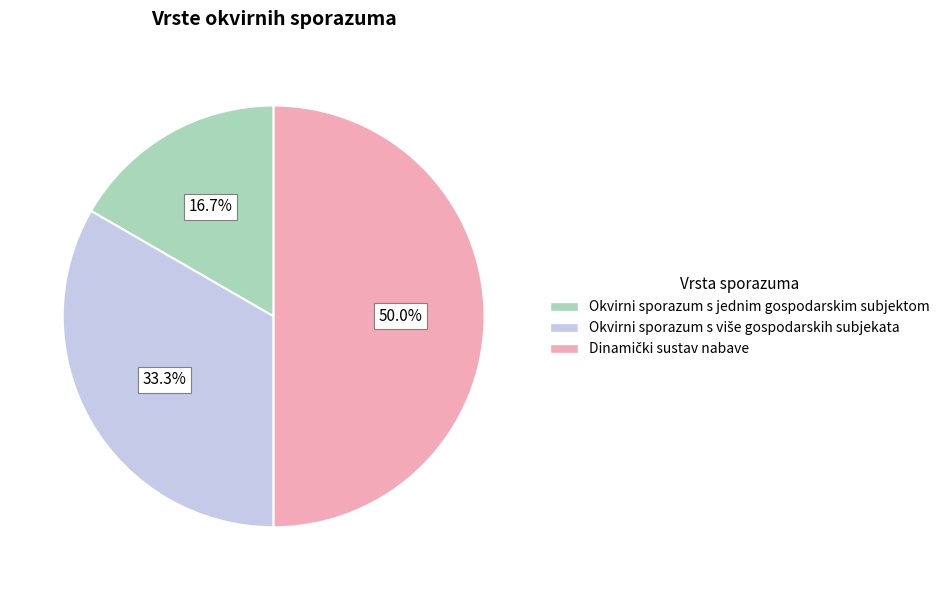

Is Okvirni sporazum s jednim gospodarskim subjektom the majority of the pie?

No